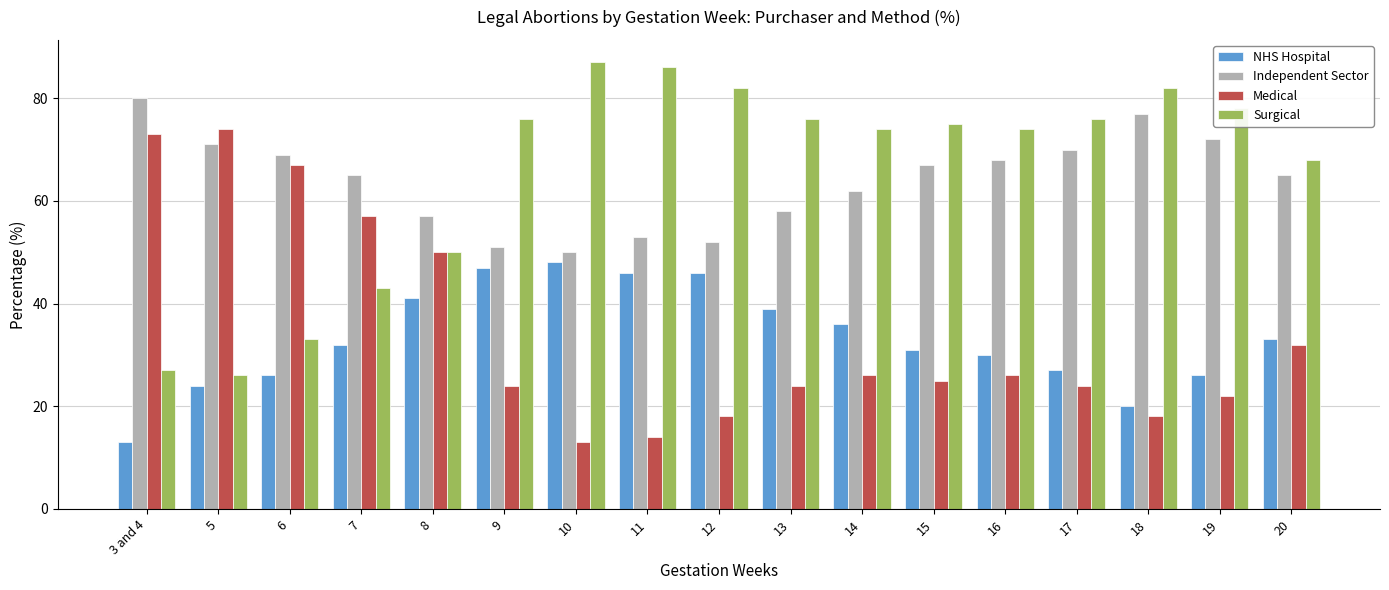

What is the value of the Independent Sector bar at the 17th from the left?

65